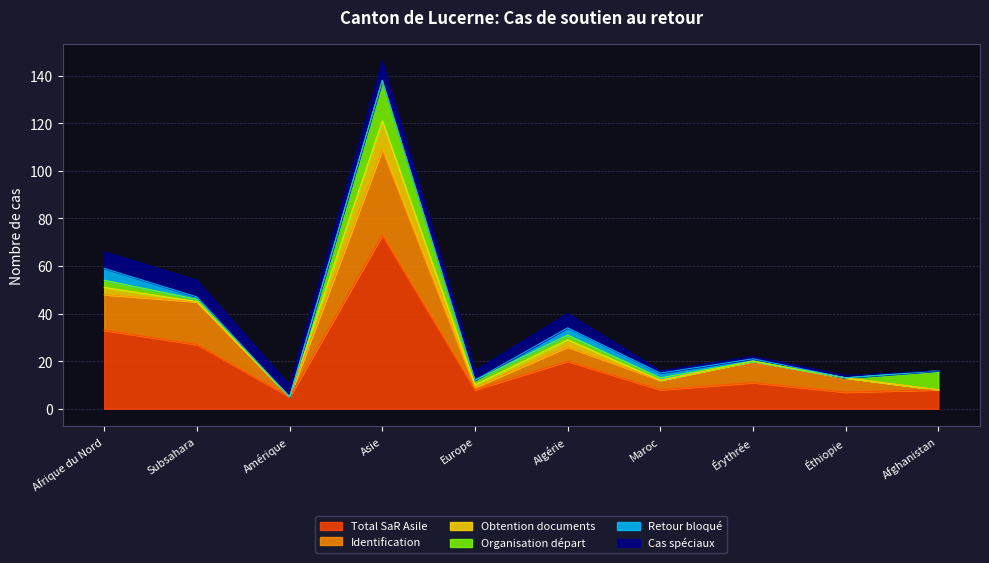

How many lines are shown in the chart?

6